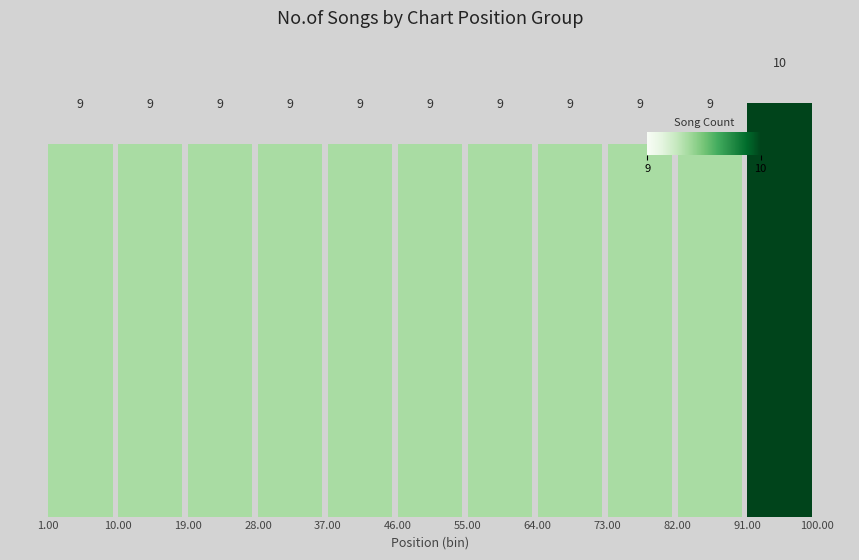

Over which range of the x-axis is the bar tallest?

91.00 to 100.00